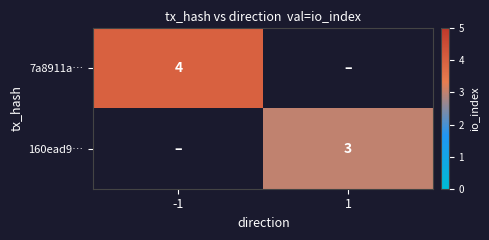

Is it true that 7a8911a… equals 6 at -1?

False